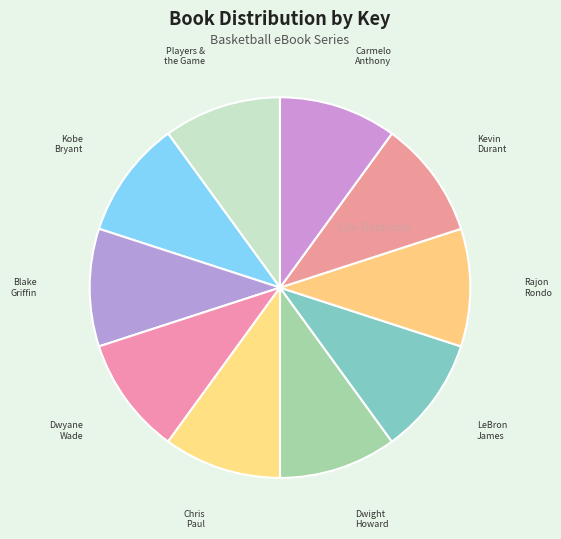

Does any single category account for the majority?

No